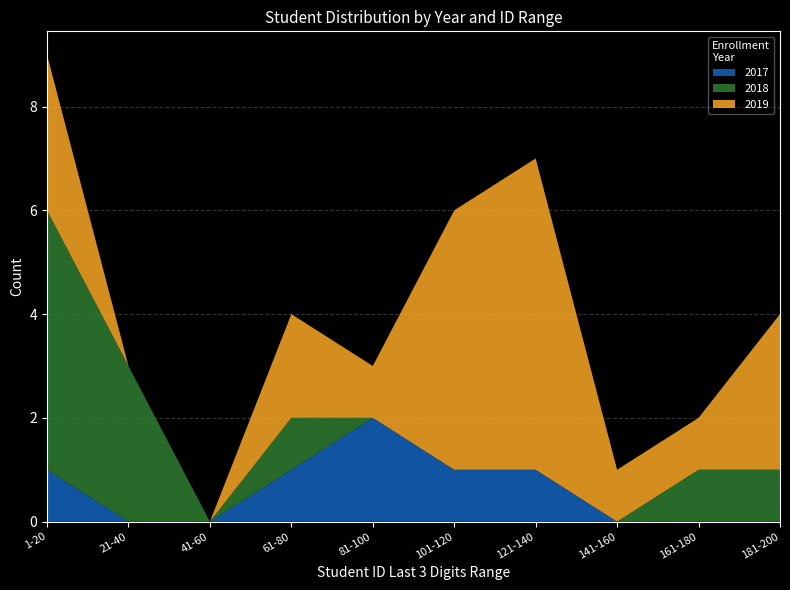

The 2017 series shows -1 at 21-40. True or false?

False